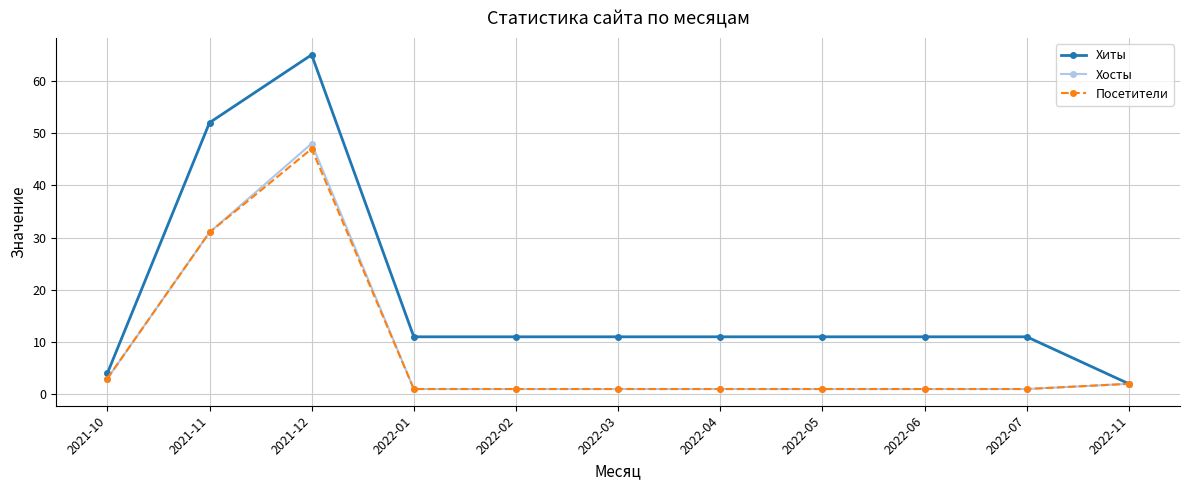

What position from the right is 2021-11?

10